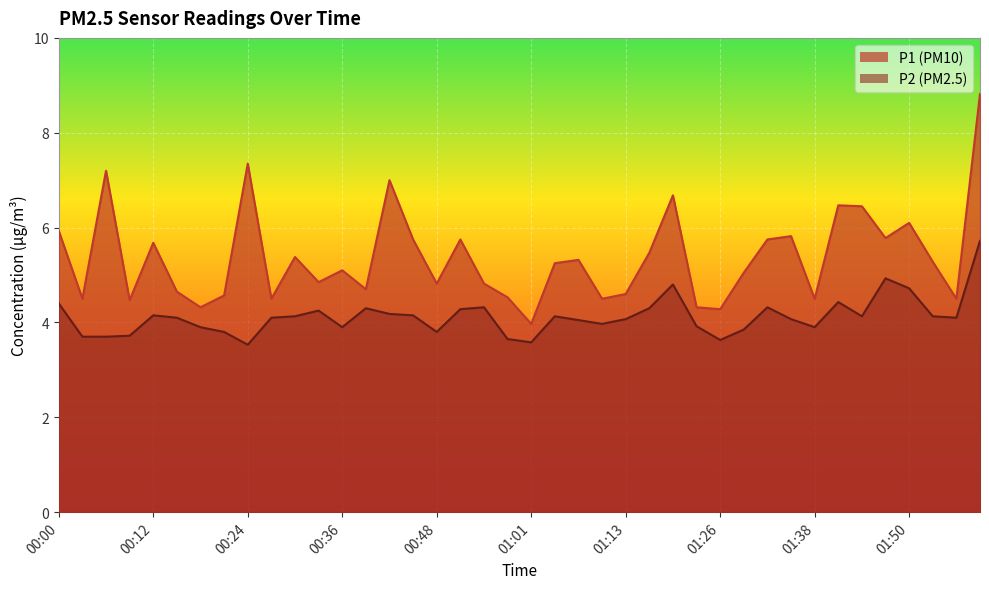

Which series has the largest range (max minus min)?

P1 (PM10)